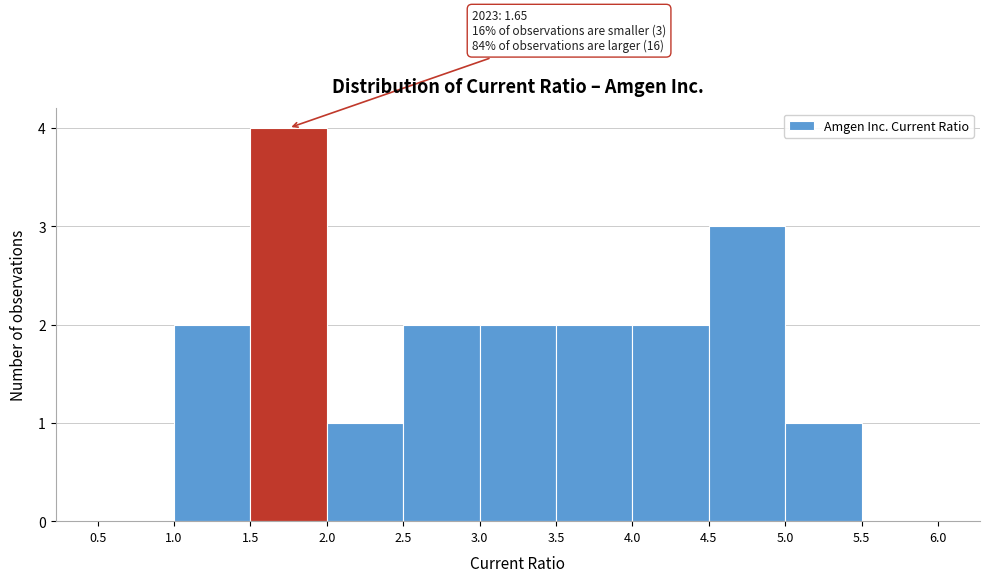

Over which range of the x-axis is the bar tallest?

1.5 to 2.0